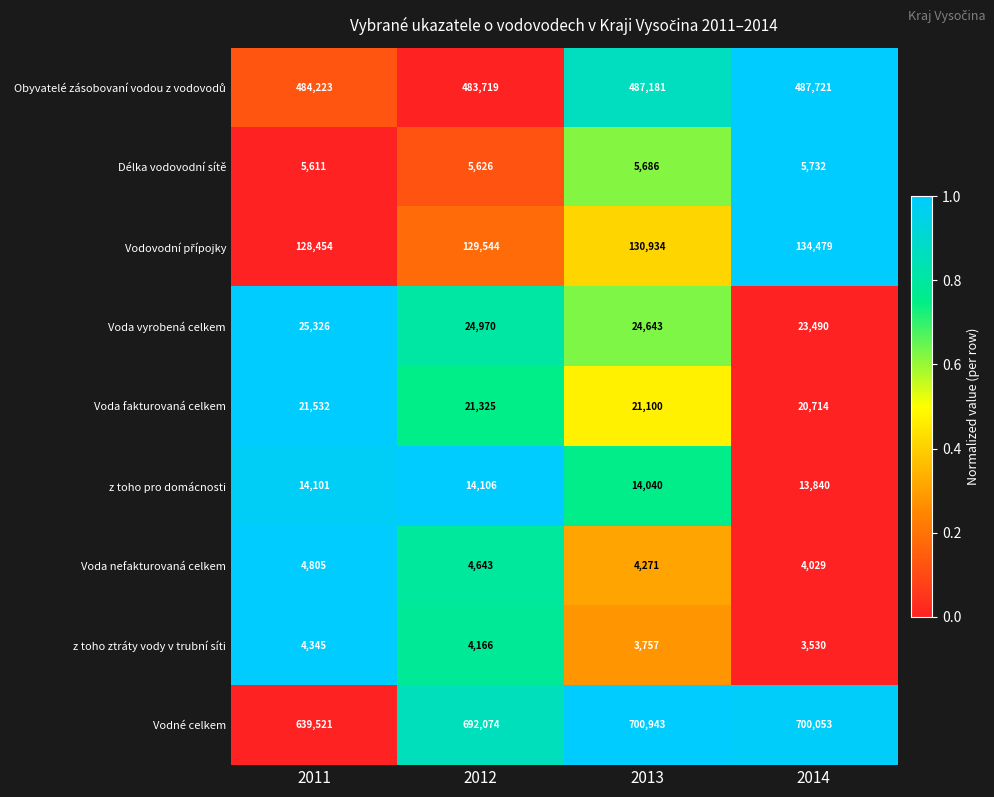

Which category has the lowest value across all series?

2014